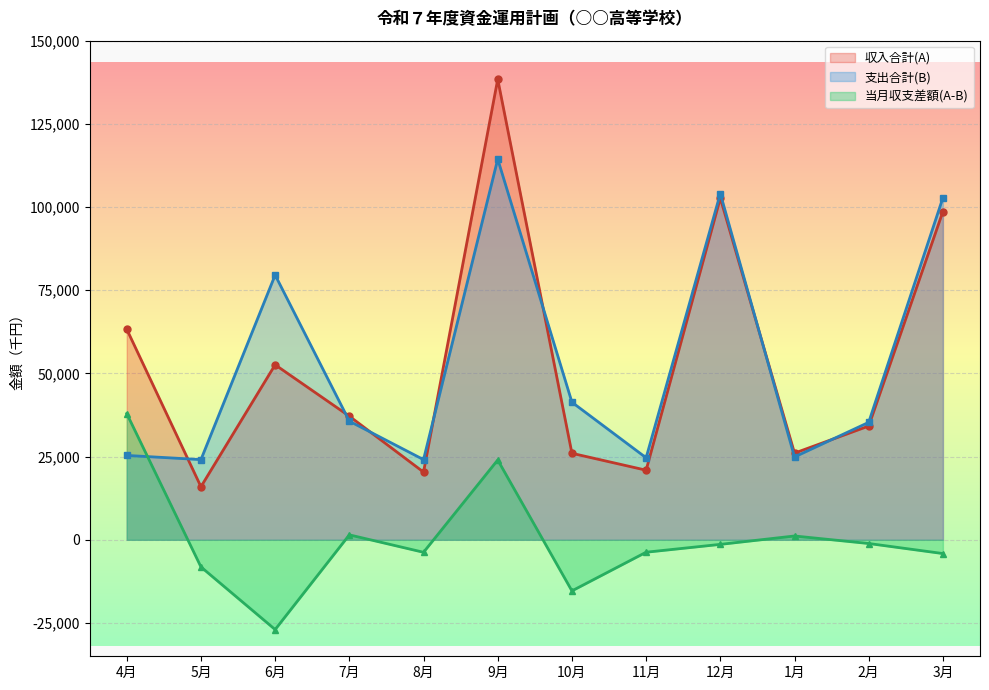

How many negative values does the 当月収支差額(A-B) series have?

8